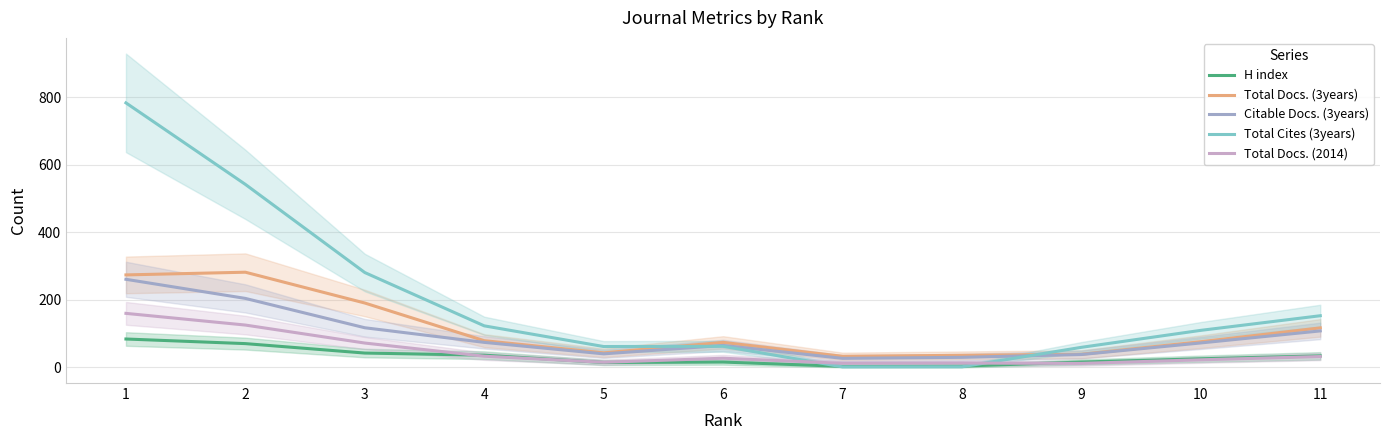

What is the total value across all series at 8?

83.3